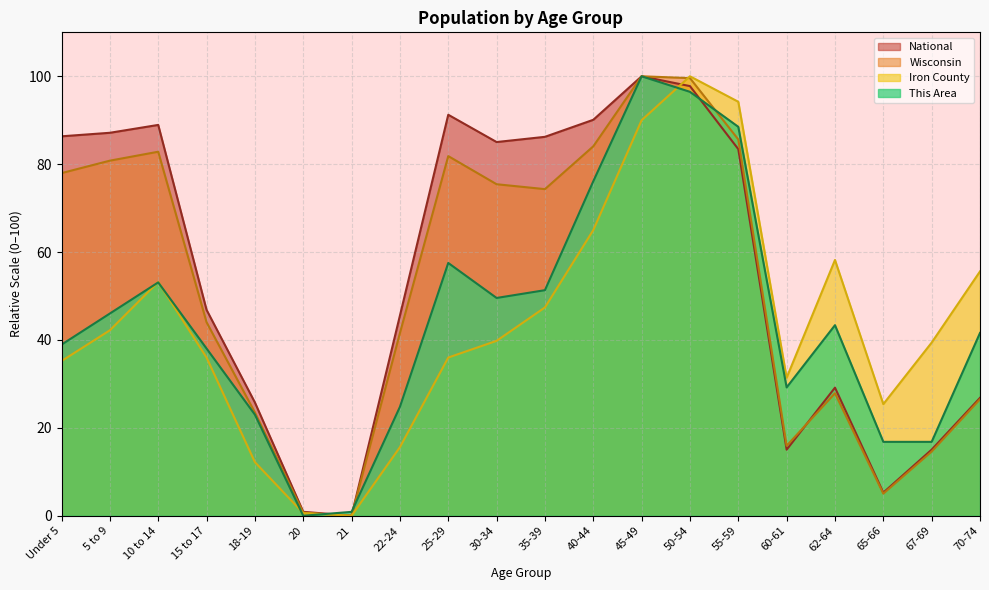

What is the approximate value of This Area at 60-61?

29.2